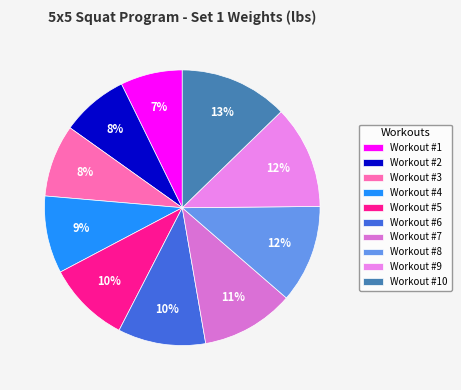

To the nearest percent, what is the average slice percentage?

10%